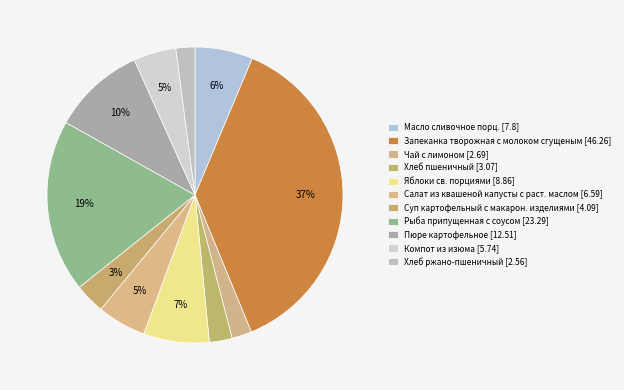

How many segments does this pie chart have?

11